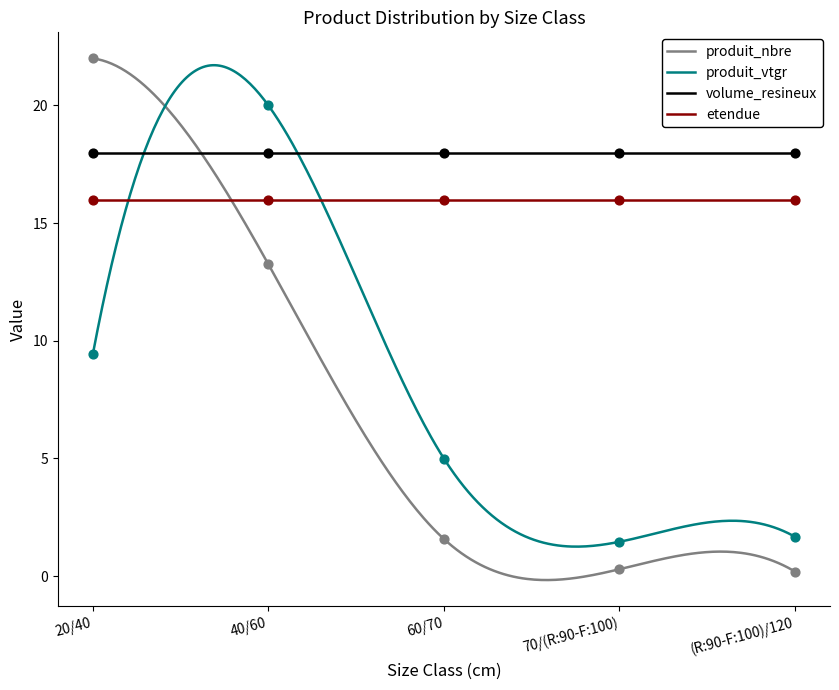

At how many categories does at least one series exceed 13?

2